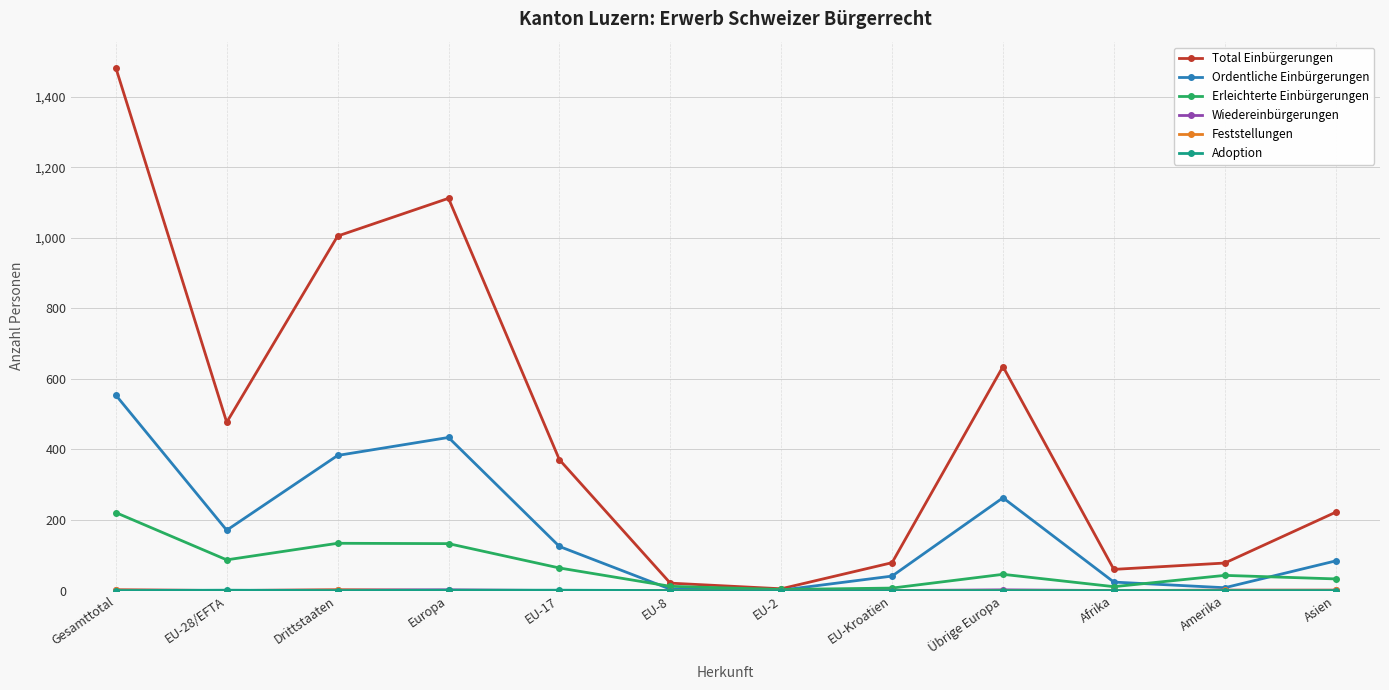

Is this an area chart (filled region under the line)?

No